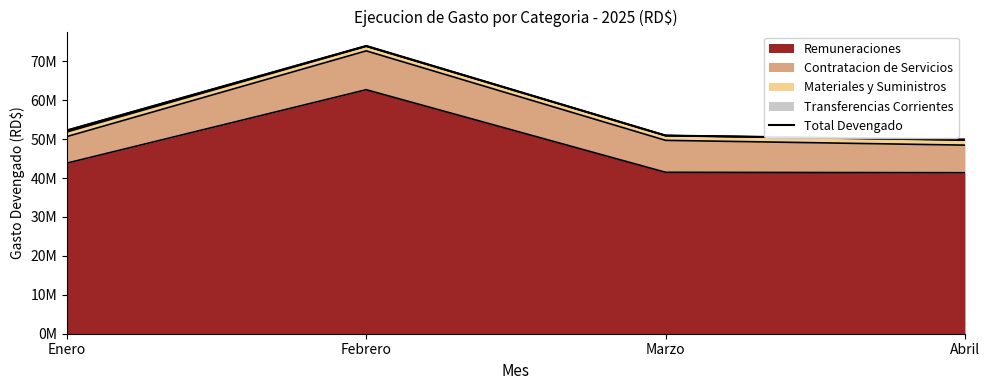

Reading right to left, list all the values displayed in this chart.

Abril=49865278.3	Marzo=50903163.9	Febrero=73928463.8	Enero=52227061.0